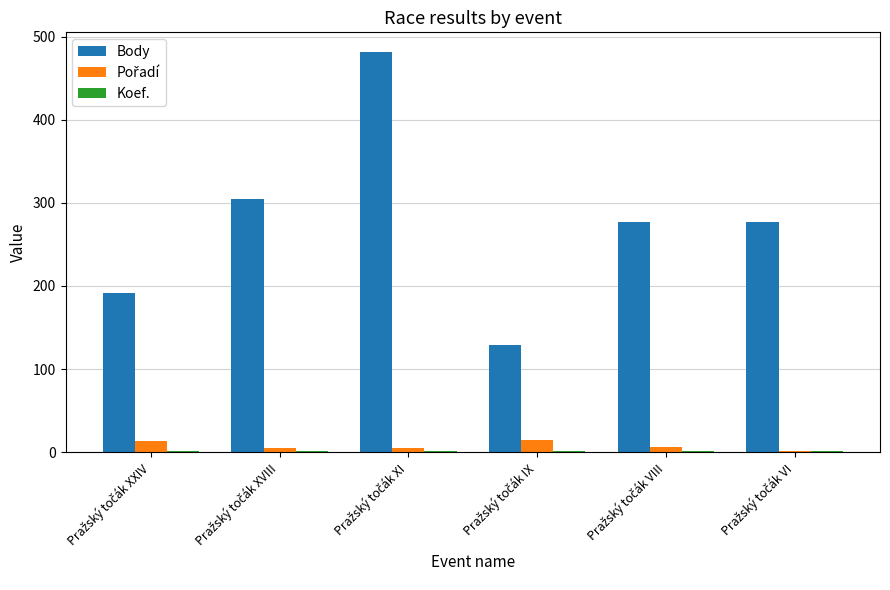

Which series has the largest total across all categories?

Body